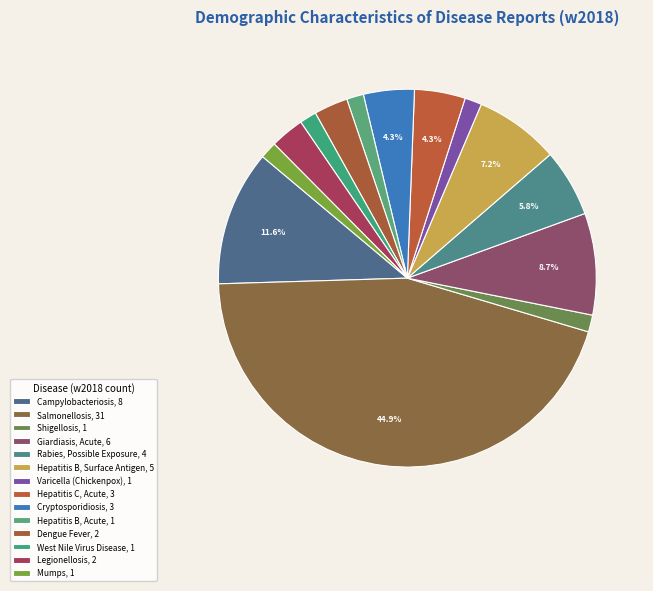

How many slices are in this pie chart?

14